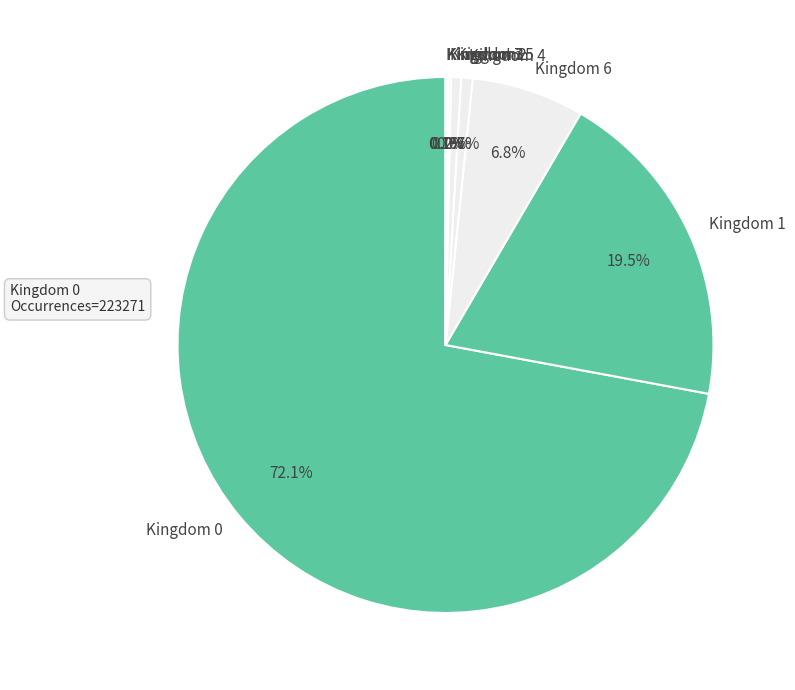

Which category has the biggest portion of the pie?

Kingdom 0